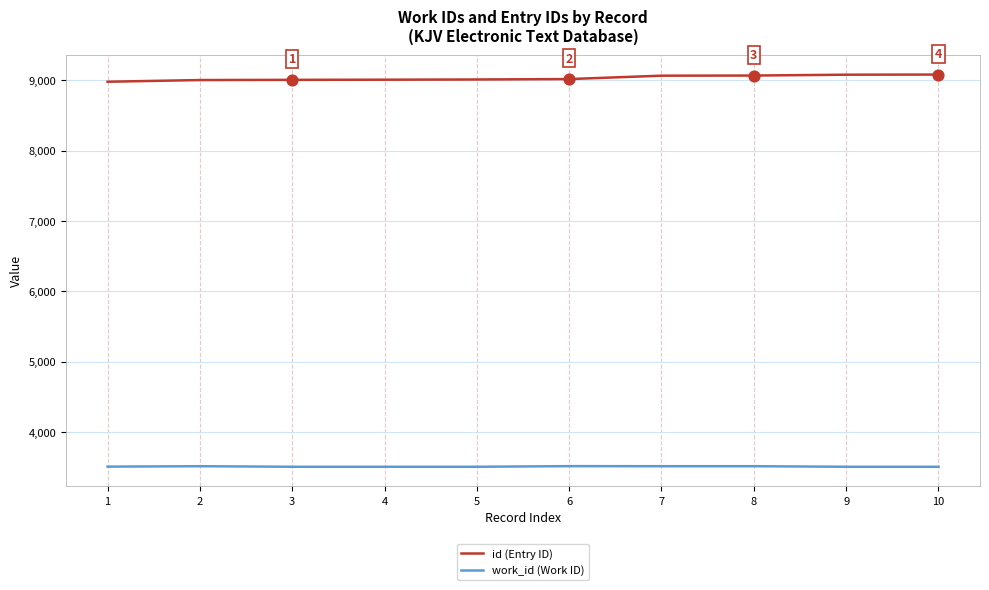

At how many categories does at least one series exceed 5422?

10